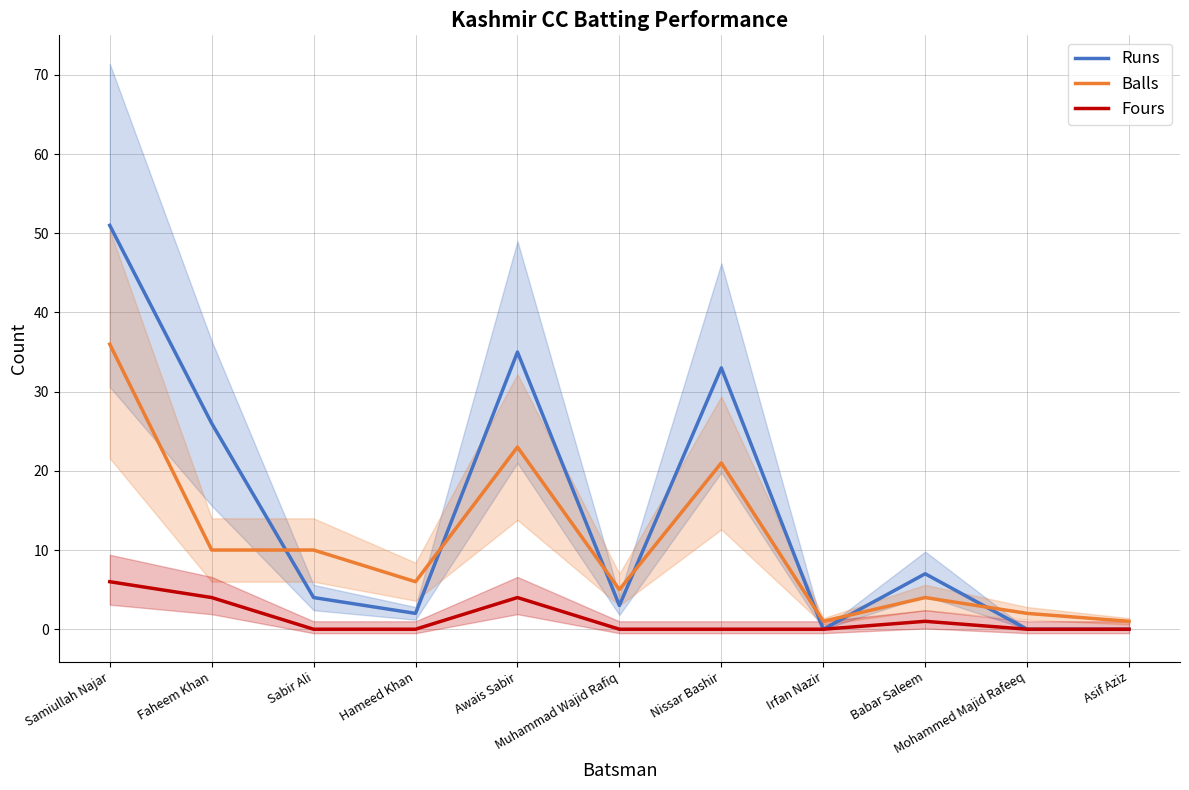

How many values in the Fours series exceed 0?

4